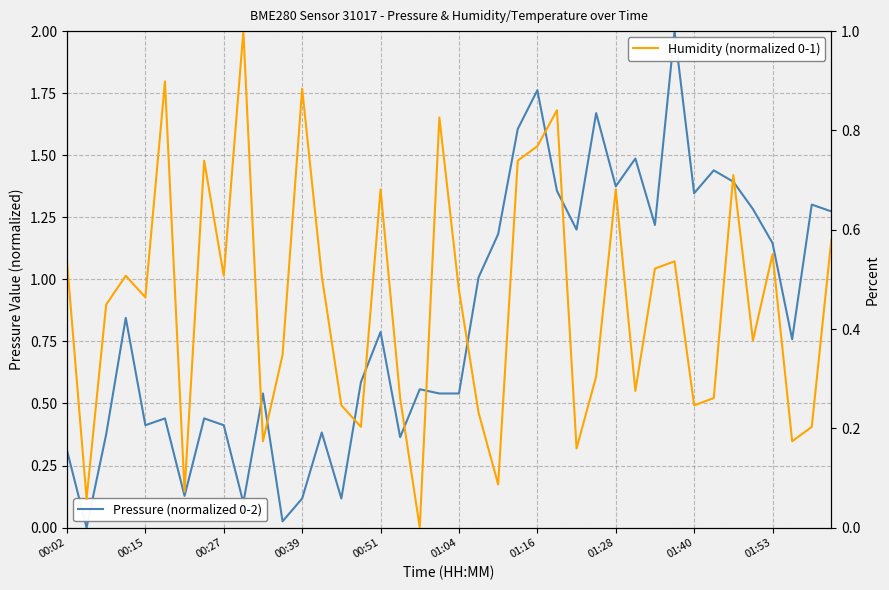

Reading right to left, what are all the values shown in this chart?

Pressure (normalized): 1.3	1.3	0.8	1.1	1.3	1.4	1.4	1.3	2.0	1.2	1.5	1.4	1.7	1.2	1.4	1.8	1.6	1.2	1.0	0.5	0.5	0.6	0.4	0.8	0.6	0.1	0.4	0.1	0.0	0.5	0.1	0.4	0.4	0.1	0.4	0.4	0.8	0.4	0.0	0.3
Humidity (normalized): 0.6	0.2	0.2	0.6	0.4	0.7	0.3	0.2	0.5	0.5	0.3	0.7	0.3	0.2	0.8	0.8	0.7	0.1	0.2	0.5	0.8	0.0	0.3	0.7	0.2	0.2	0.5	0.9	0.3	0.2	1.0	0.5	0.7	0.1	0.9	0.5	0.5	0.4	0.1	0.5